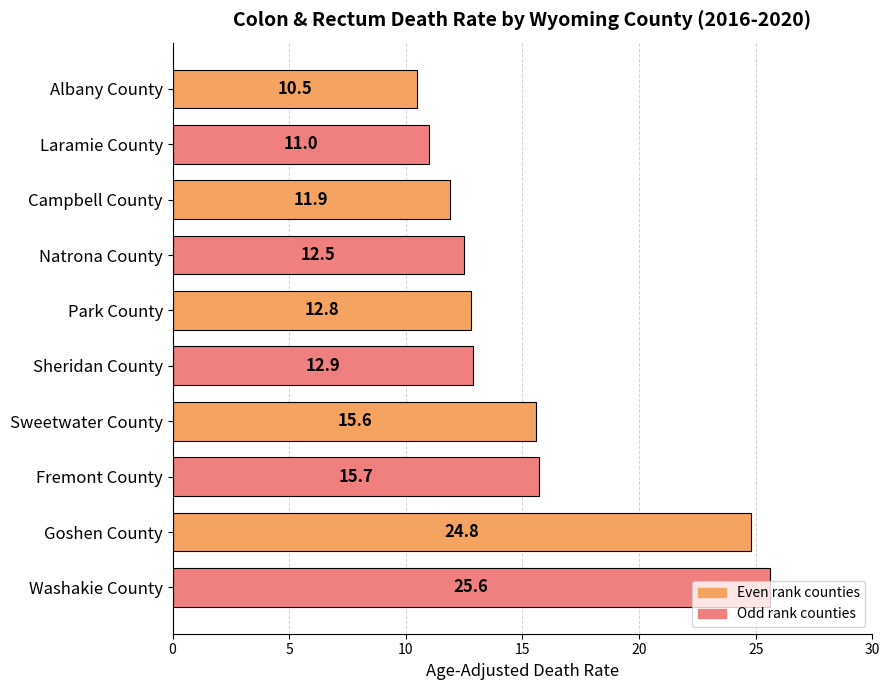

Approximately how many times larger is the value at Campbell County compared to Goshen County?

0.5